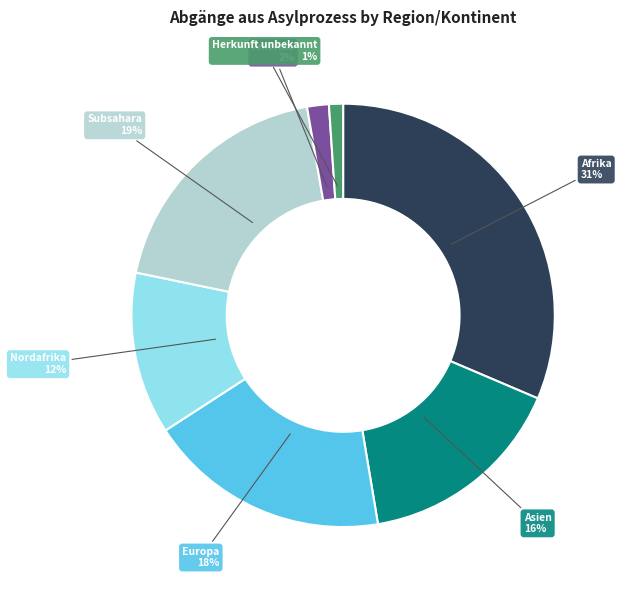

How many slices are in this pie chart?

7